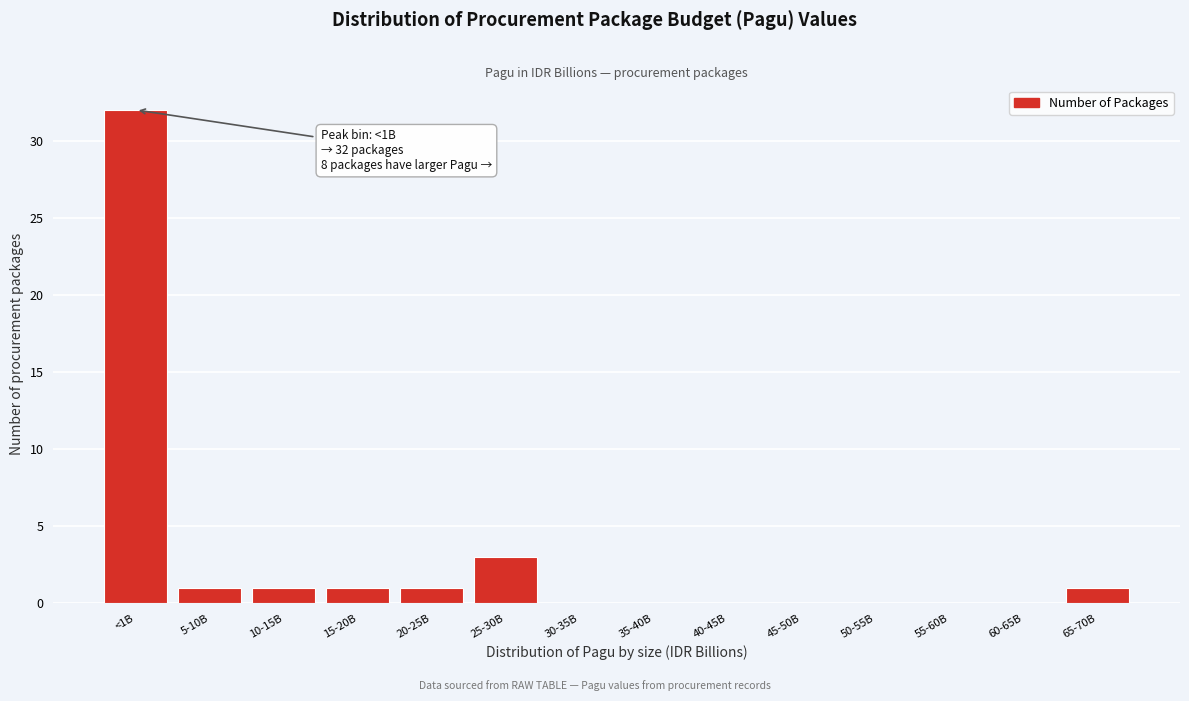

Reading left to right, extract all data points from this chart.

<1B=32	5-10B=1	10-15B=1	15-20B=1	20-25B=1	25-30B=3	30-35B=0	35-40B=0	40-45B=0	45-50B=0	50-55B=0	55-60B=0	60-65B=0	65-70B=1